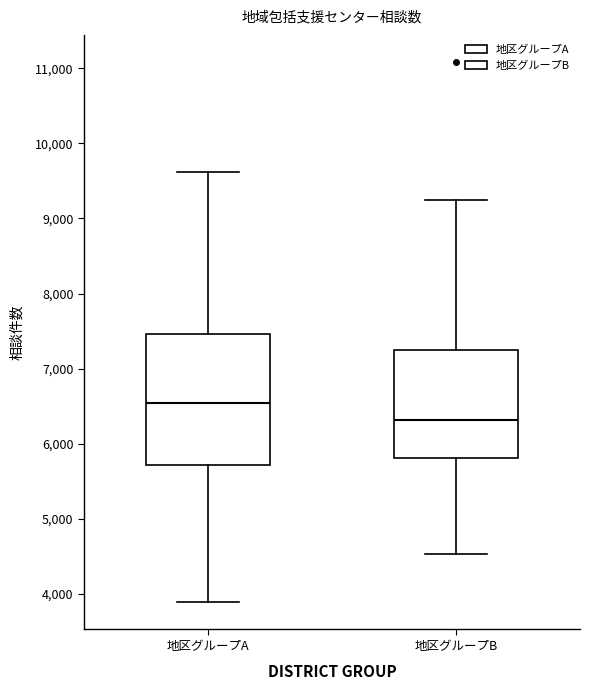

Where is the upper edge of the box for 地区グループA on the y-axis? The values are not printed on the chart, so give them approximately, as read against the axis.

7500